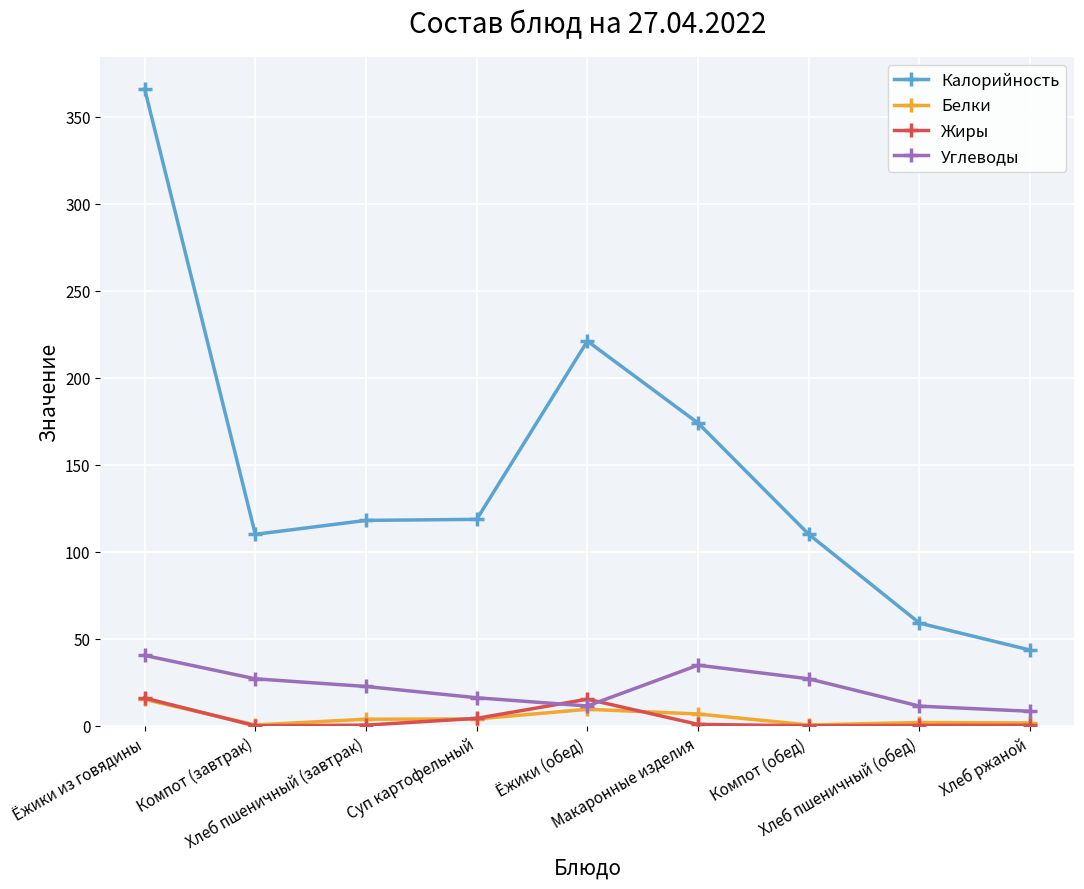

True or false: Калорийность and Жиры intersect in this chart.

False